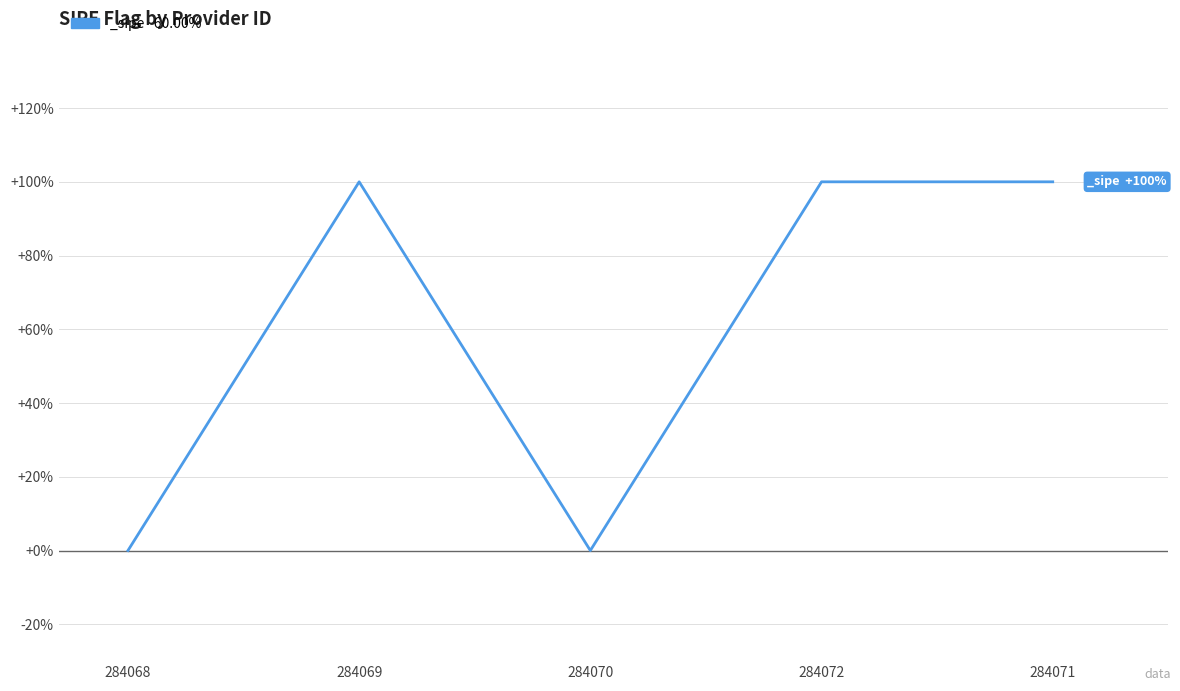

Does the chart have visible grid lines?

Yes